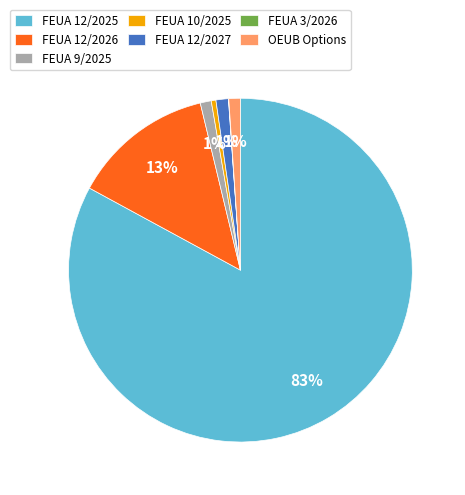

Between FEUA 12/2026 and FEUA 9/2025, which is larger?

FEUA 12/2026